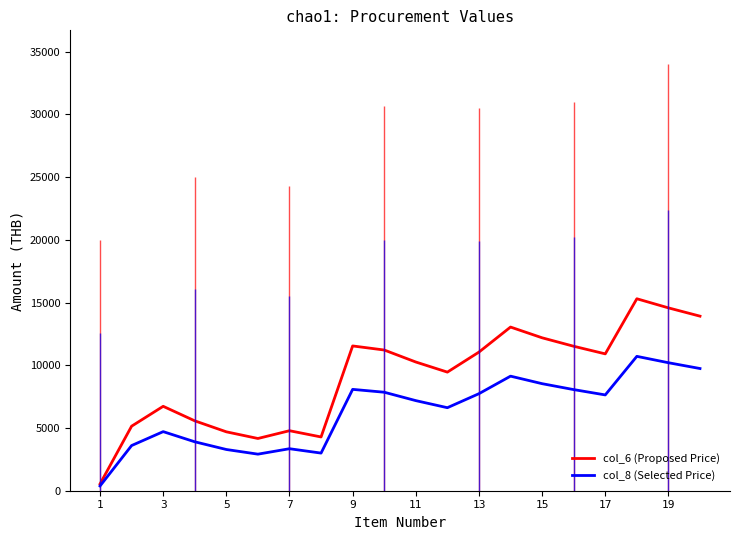

What is the maximum value for col_6 (Proposed Price)?

15304.7